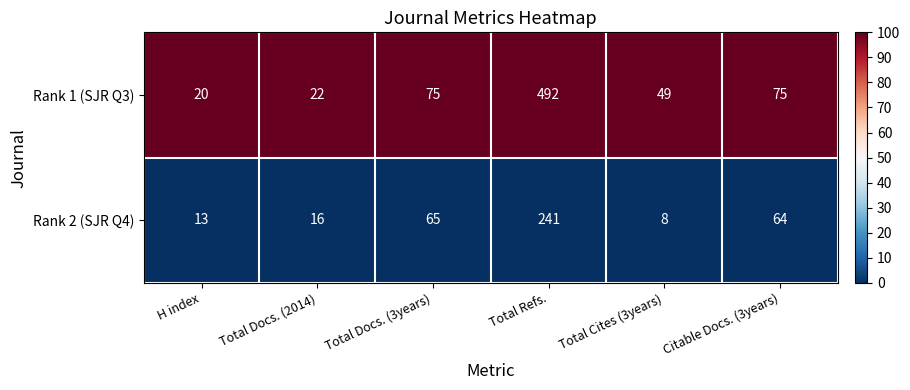

Is it true that Rank 2 (SJR Q4) equals 9 at H index?

False